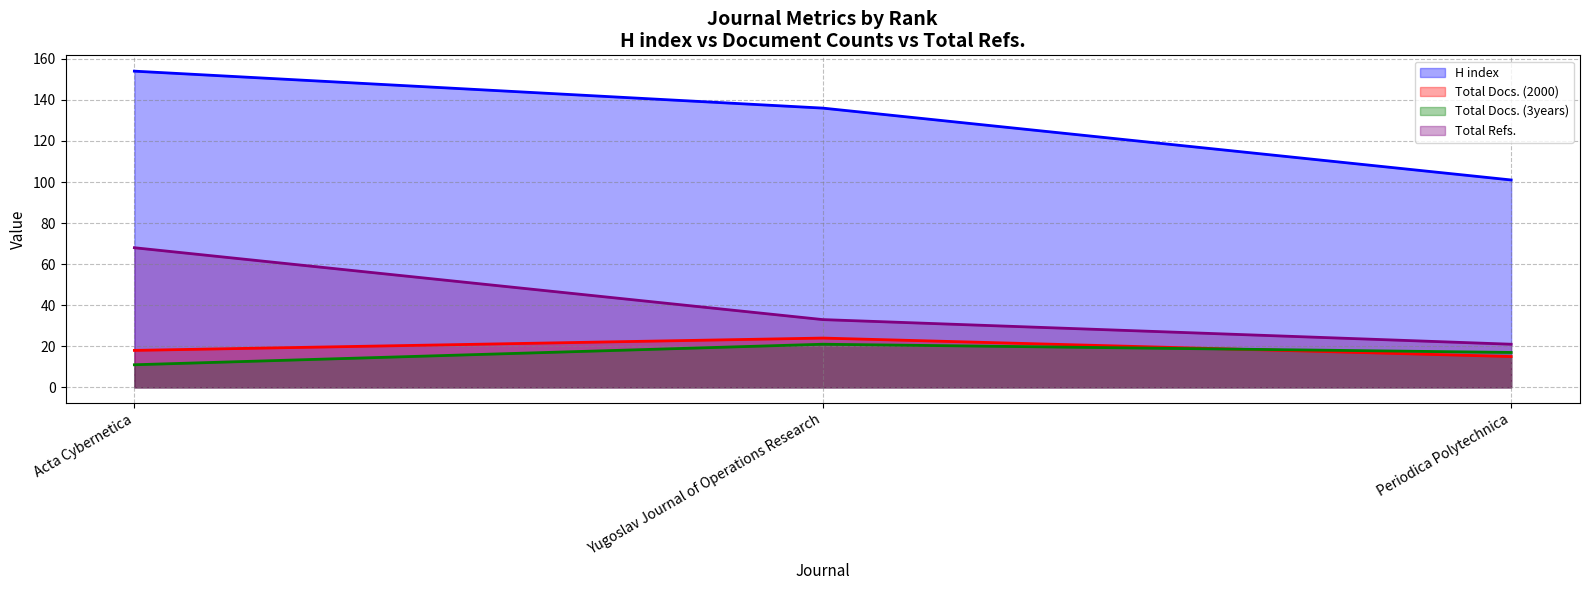

Which series has the widest spread of values?

H index